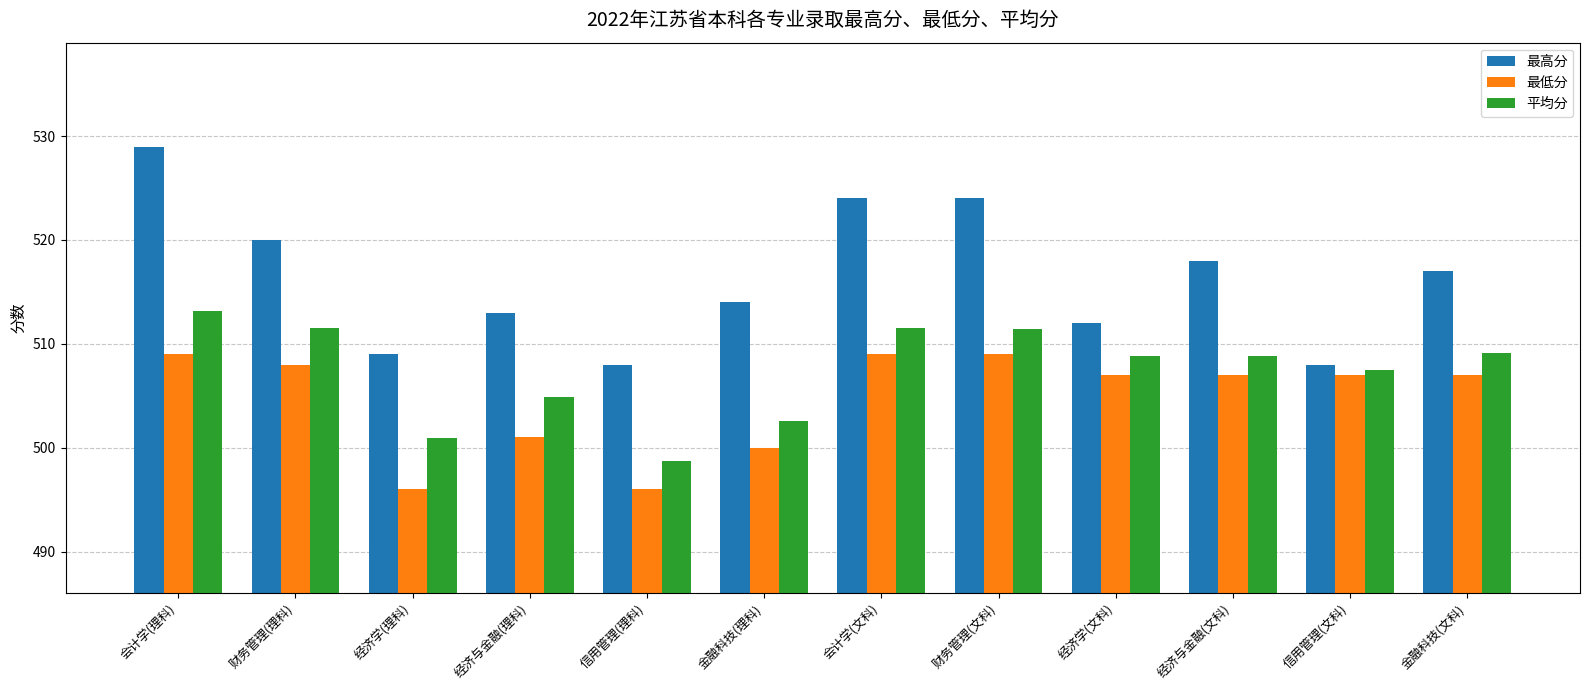

At how many categories does at least one series exceed 519?

4